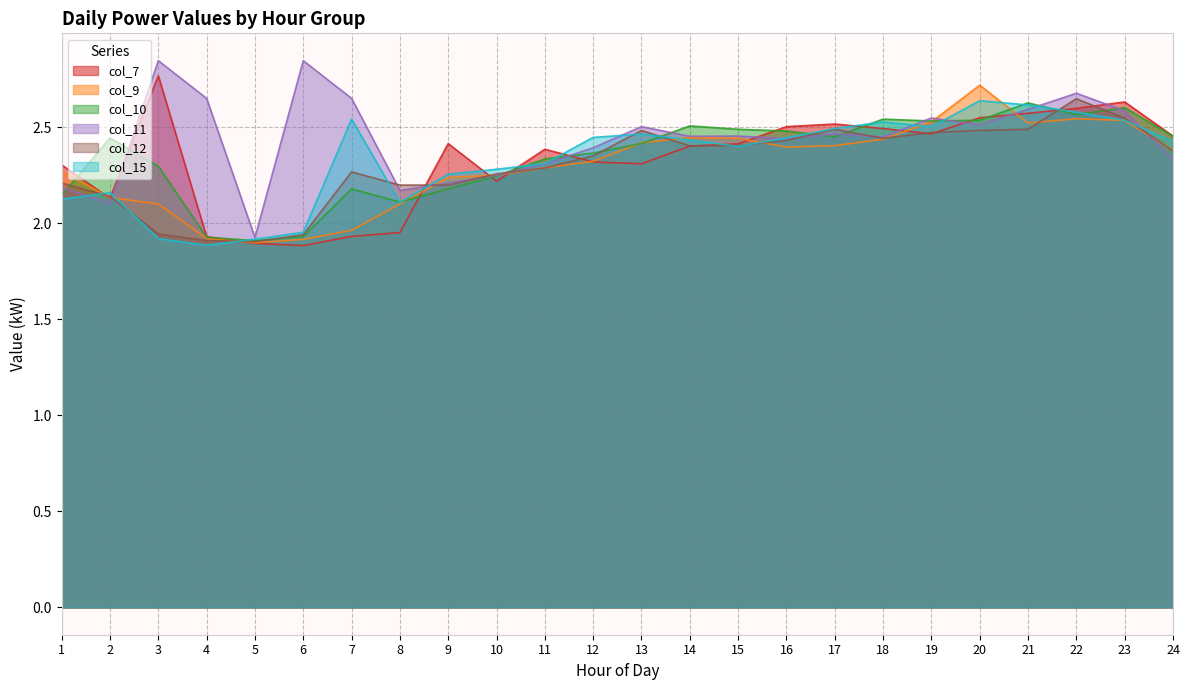

The value of col_10 at 24 is 3.5. True or false?

False